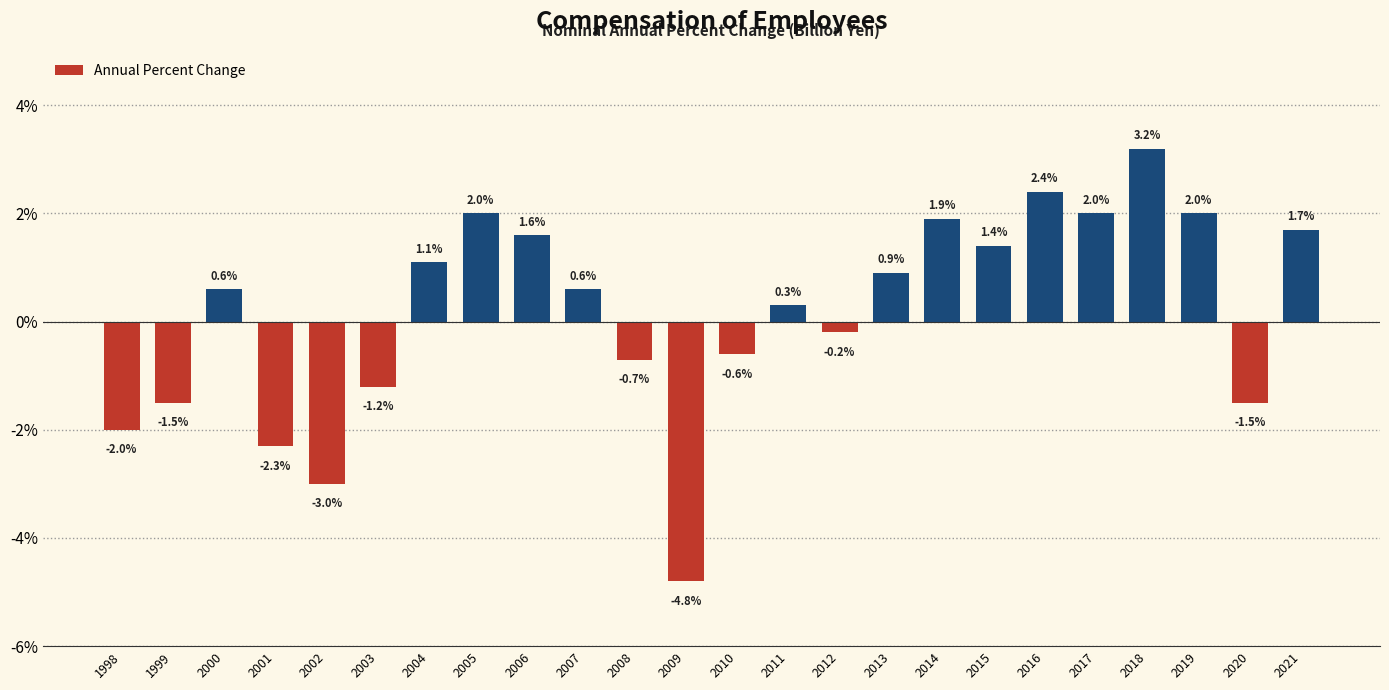

Reading left to right, extract all data points from this chart.

-2.0	-1.5	0.6	-2.3	-3.0	-1.2	1.1	2.0	1.6	0.6	-0.7	-4.8	-0.6	0.3	-0.2	0.9	1.9	1.4	2.4	2.0	3.2	2.0	-1.5	1.7